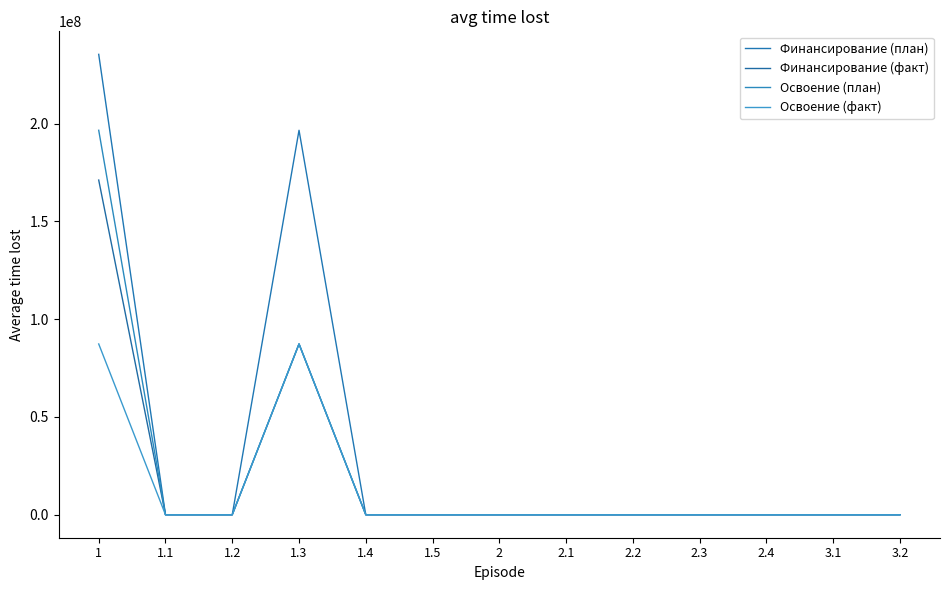

How many lines are shown in the chart?

4